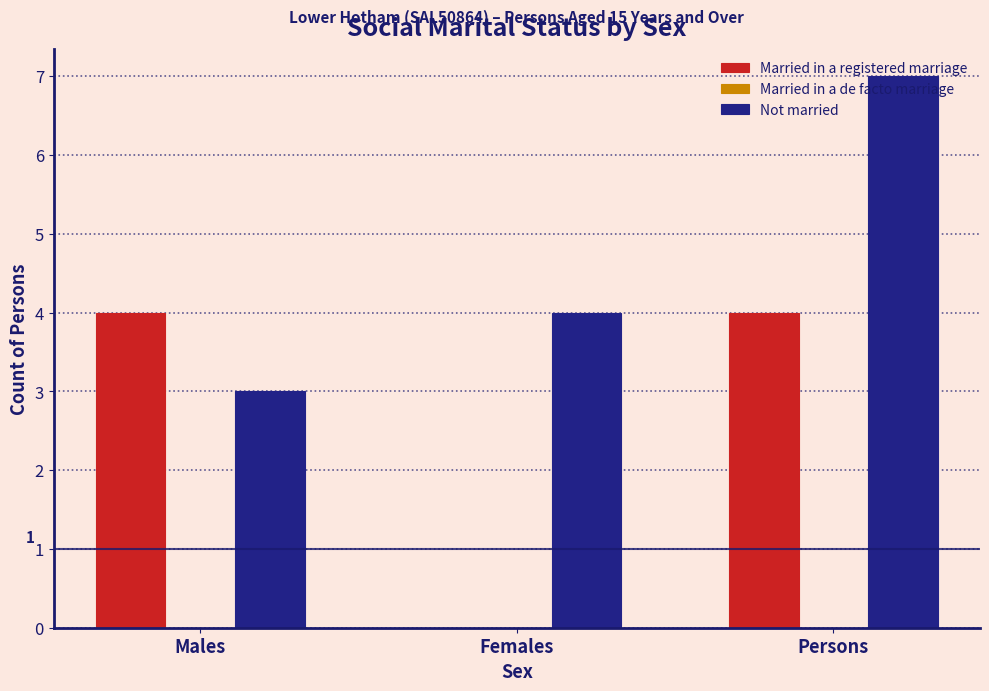

Between Females and Persons, which series saw the biggest shift?

Married in a registered marriage